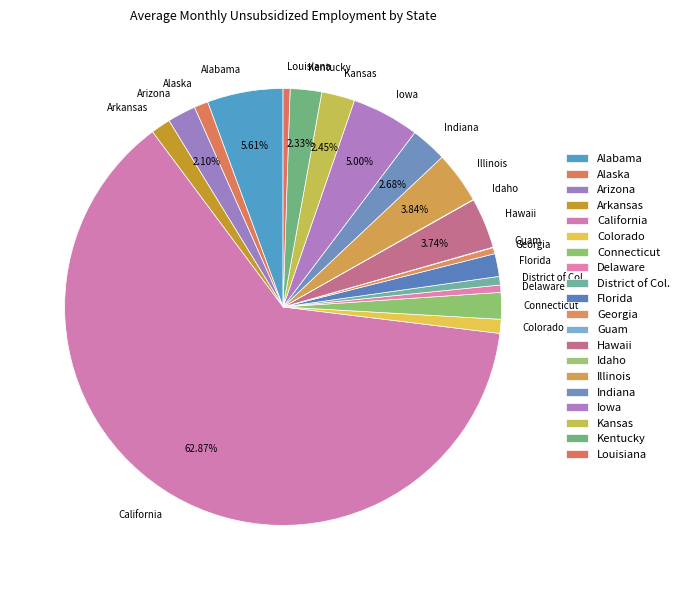

Does California account for over 50% of the chart?

Yes